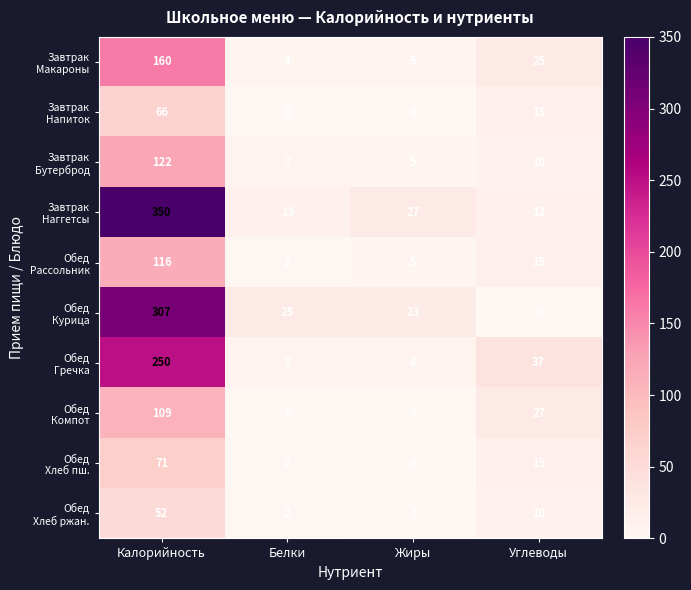

What is the total value across all series at Белки?

63